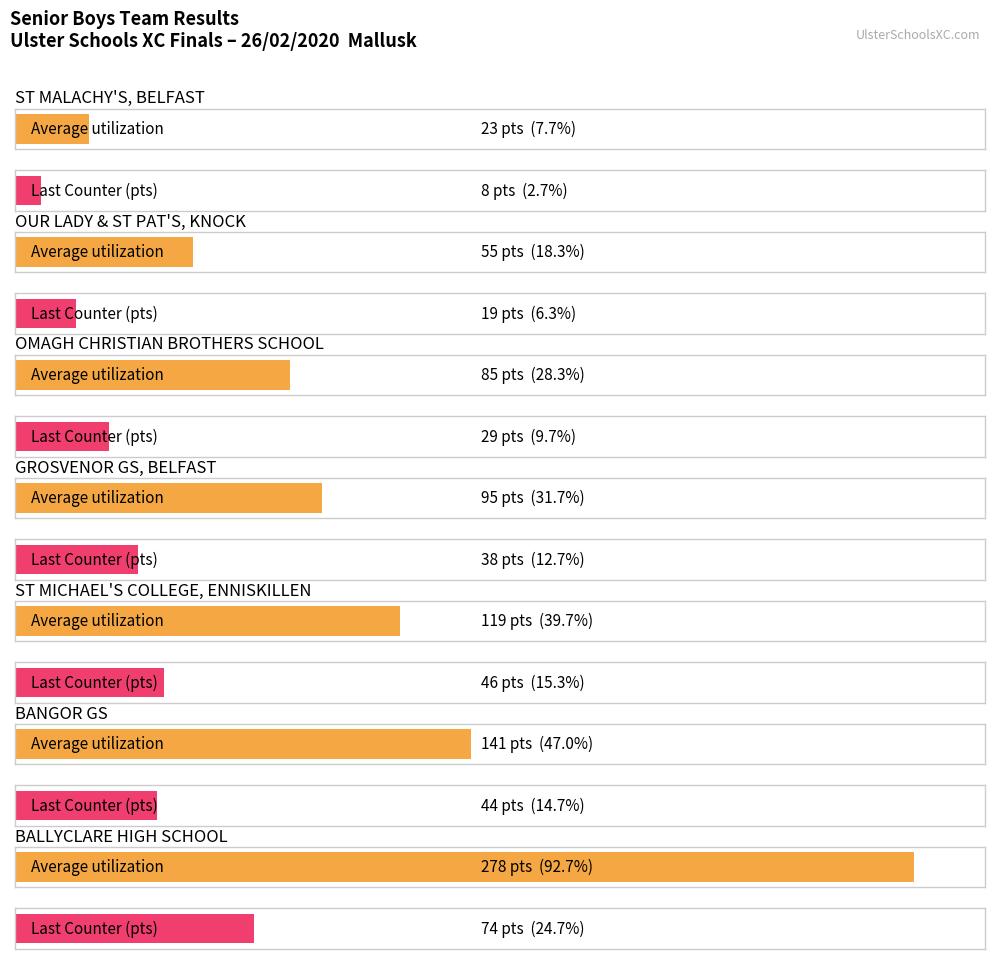

What are all the series names shown in the legend?

Average utilization, Last Counter